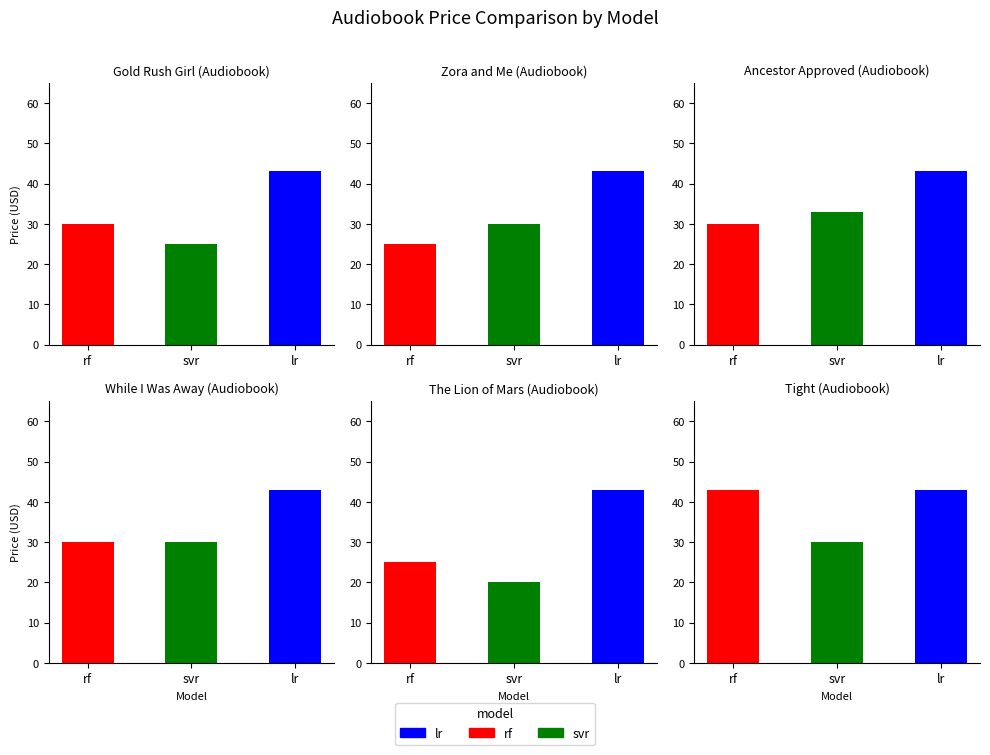

What is the maximum value shown in the chart?

43